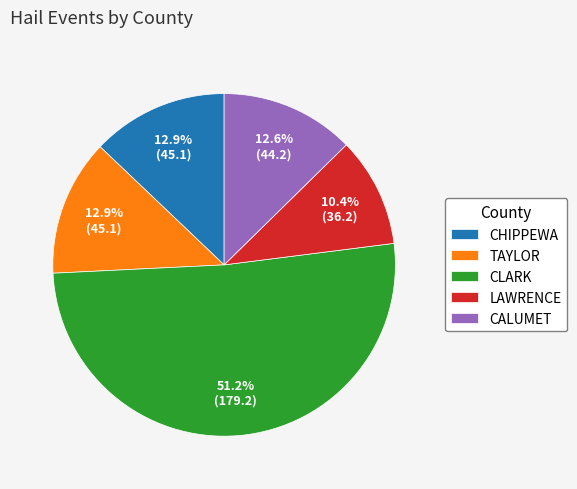

What percentage do CALUMET and LAWRENCE together represent?

23.0%